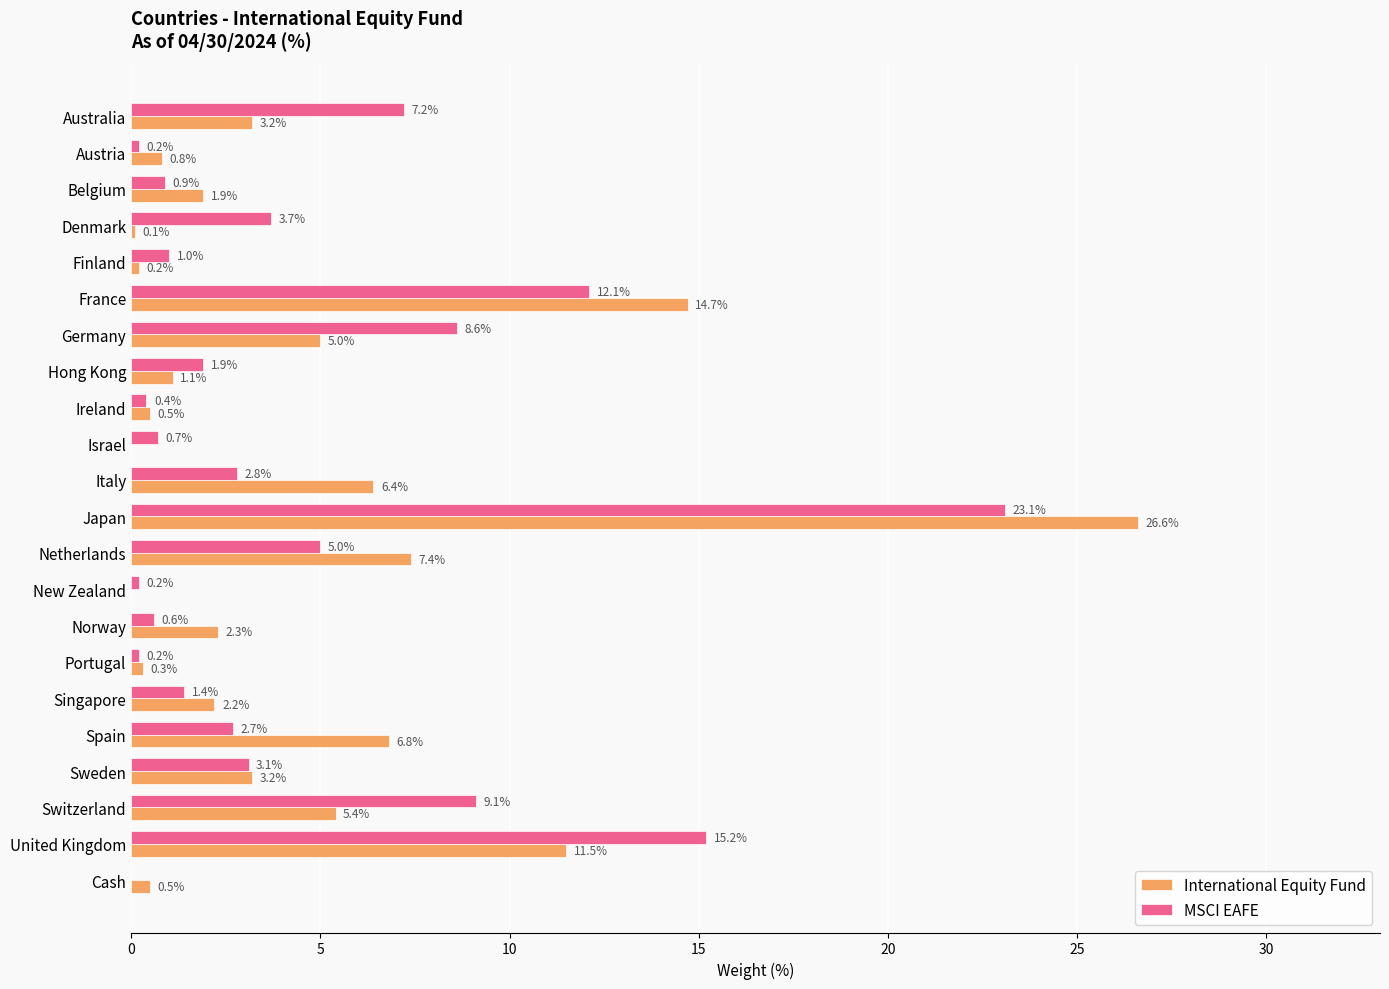

Which series changed the most between Israel and Sweden?

International Equity Fund